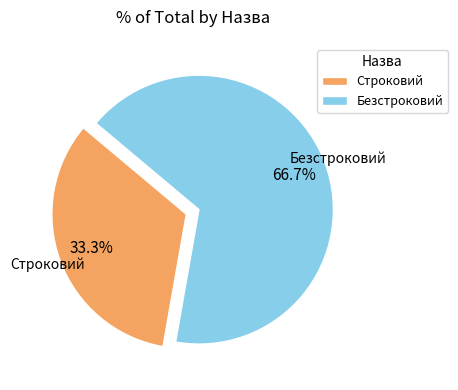

The Безстроковий slice represents 80% of the pie. True or false?

False